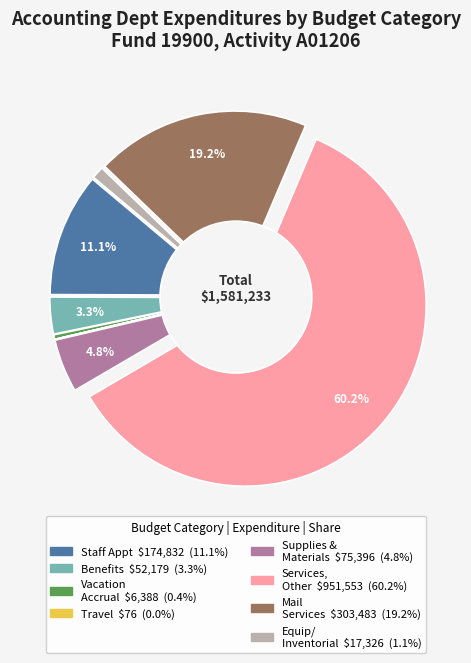

What is the change in value from BC25 - Staff Appointments to BC42 - Services, Other?

+776720.9